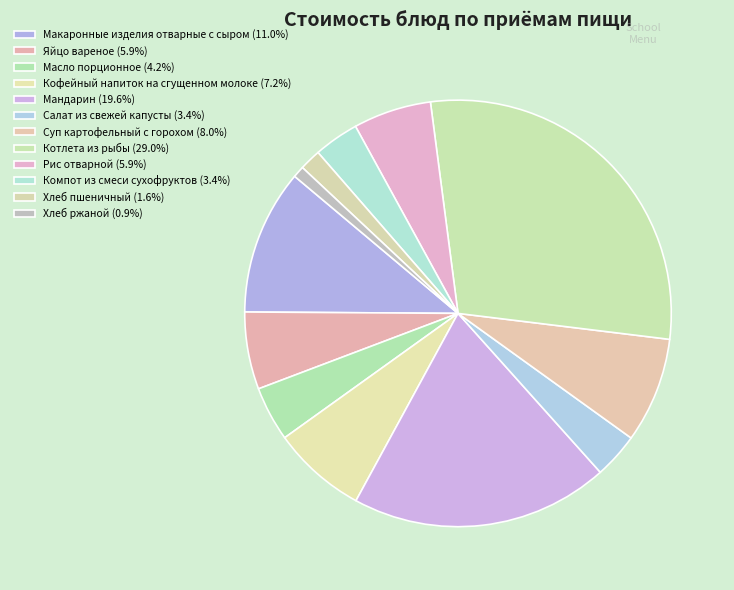

How many segments does this pie chart have?

12